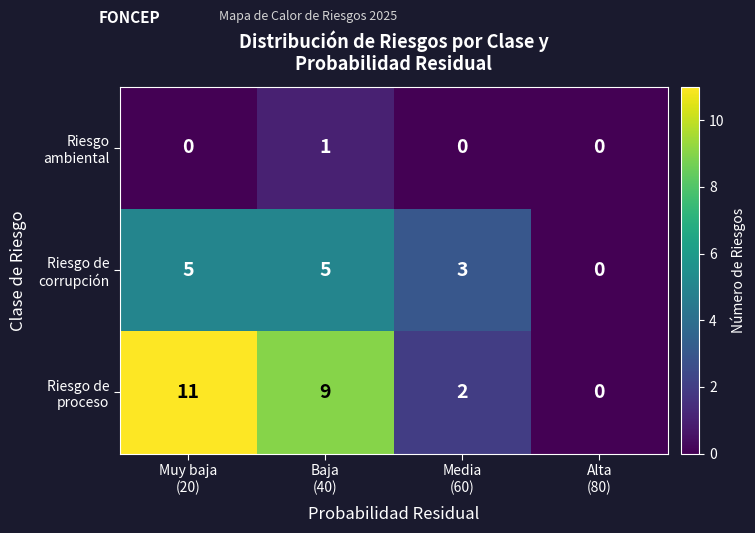

How many distinct data groups are displayed?

3